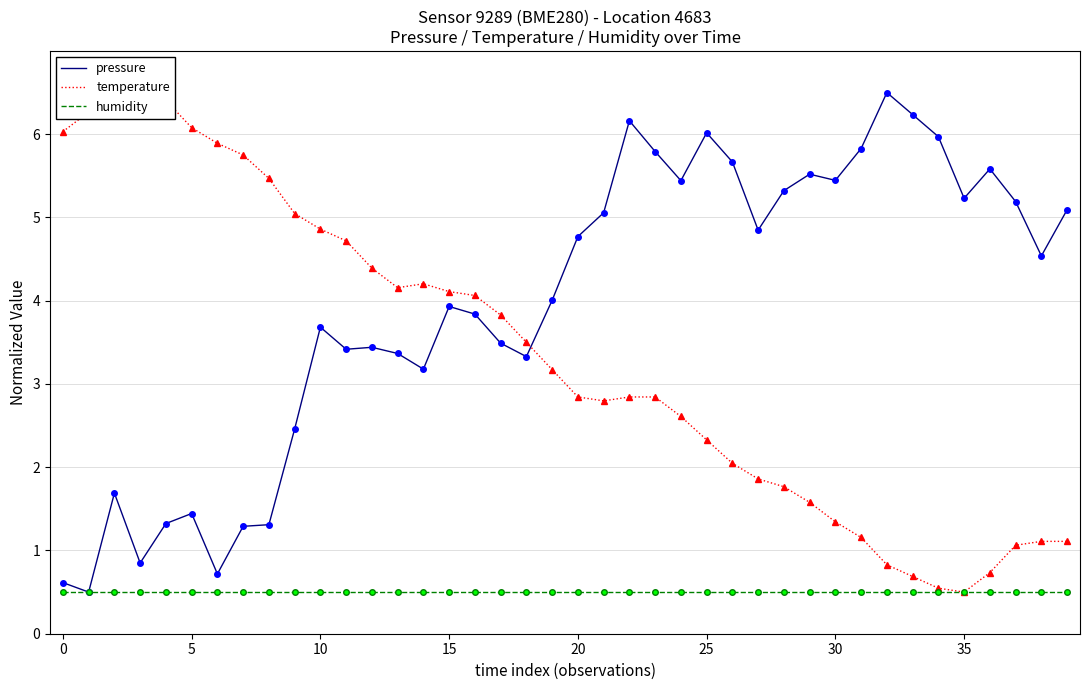

What is the maximum value for pressure?

6.5